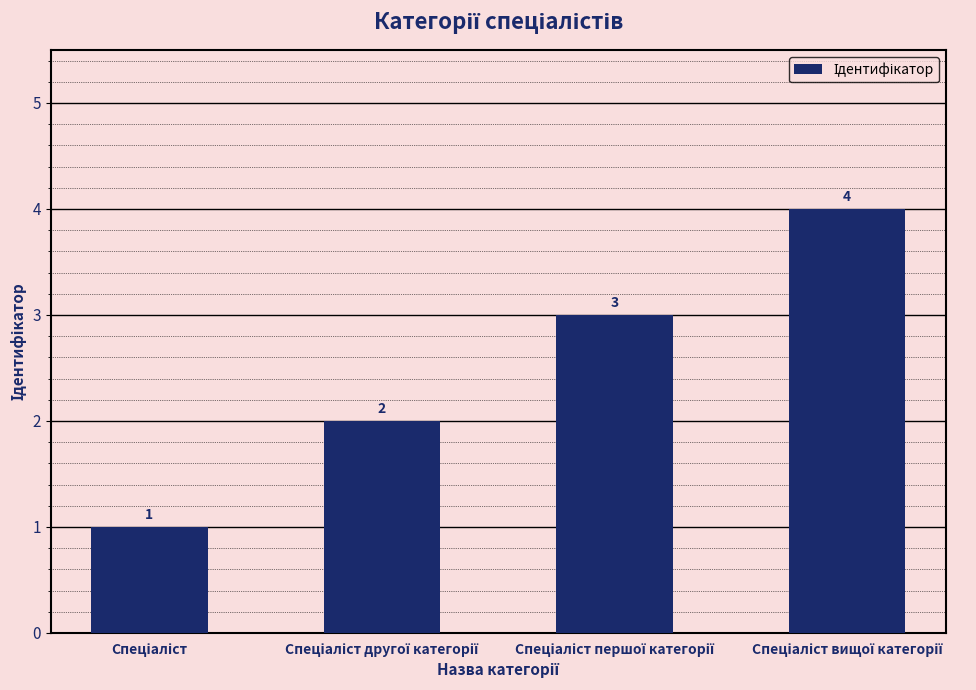

What is the minimum value shown in the chart?

1